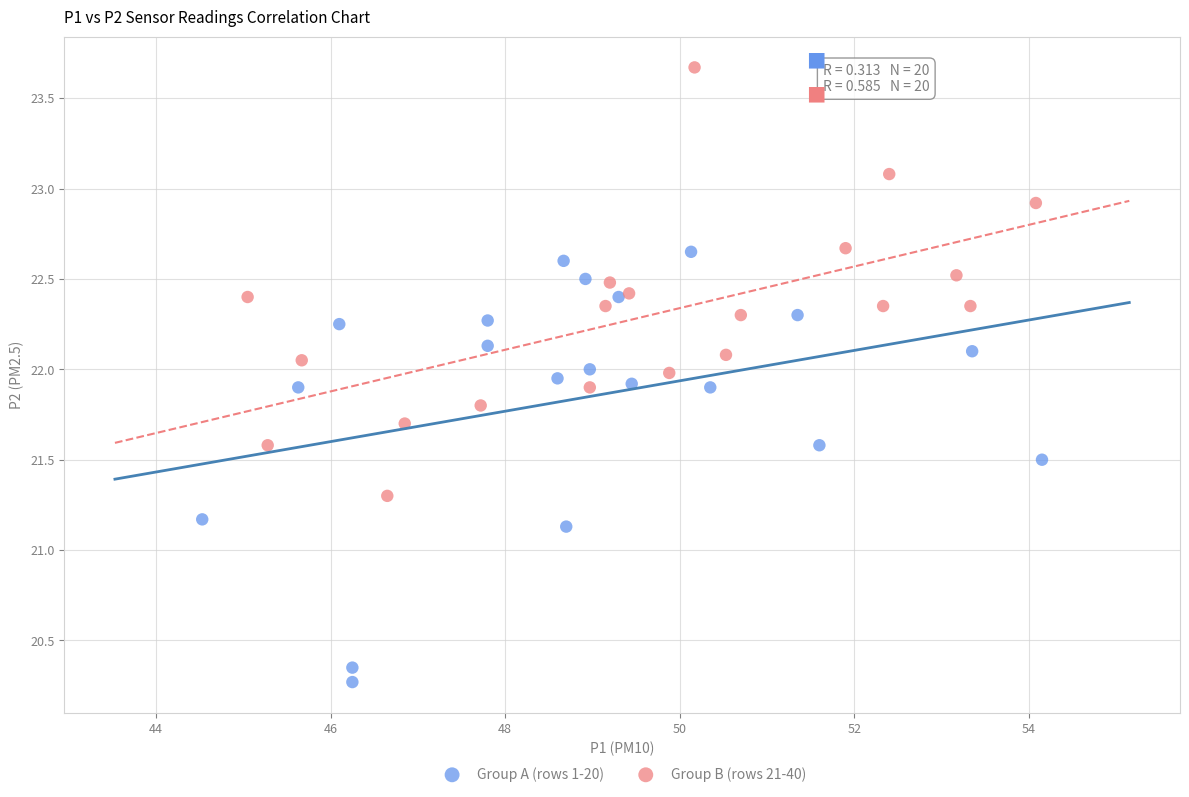

Which series reaches the maximum Y coordinate?

Group B (rows 21-40)